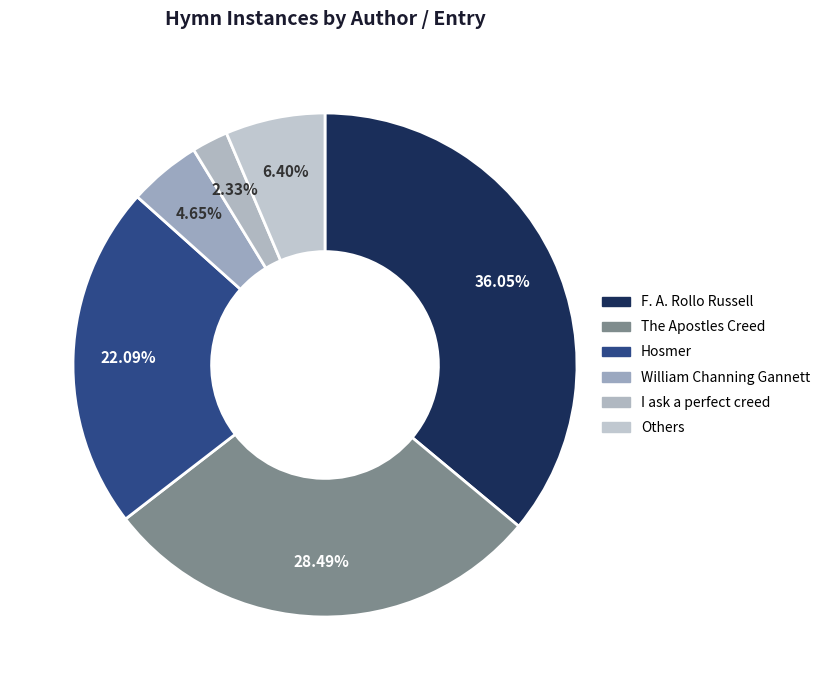

What portion of the pie excludes F. A. Rollo Russell?

64.0%